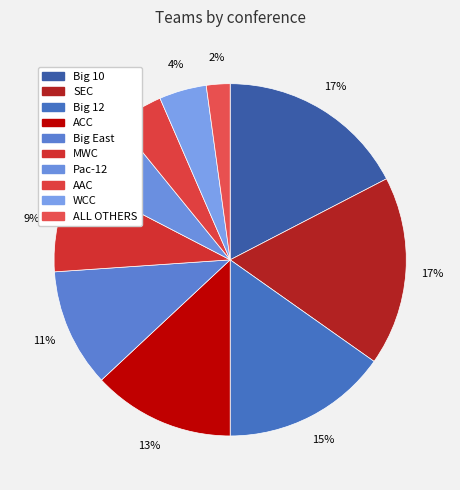

Count the number of slices in the pie.

10